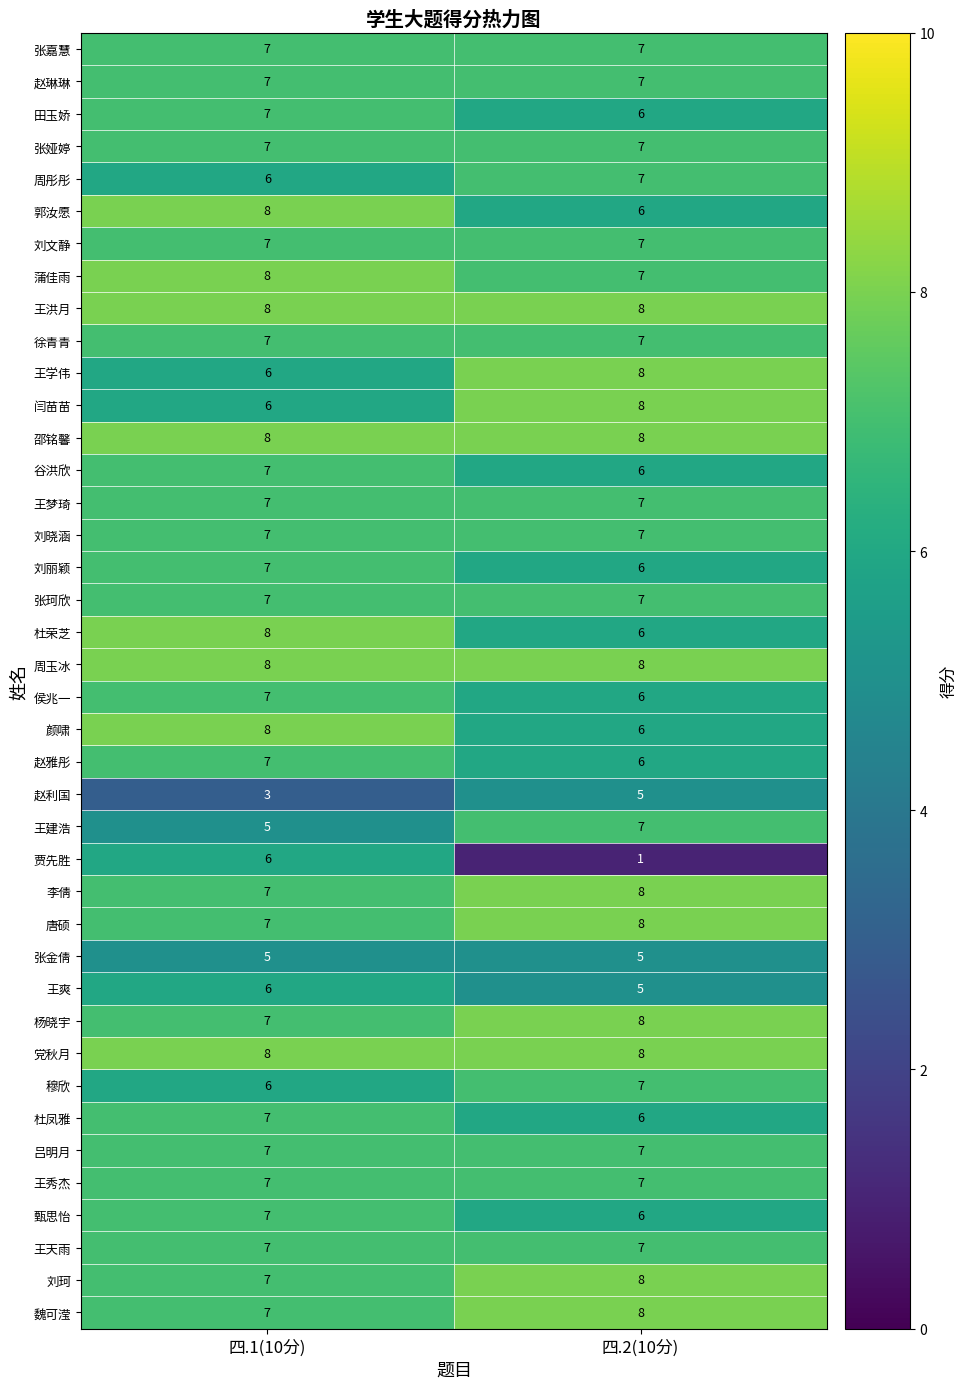

At which category does the chart reach its minimum across all series?

四.2(10分)